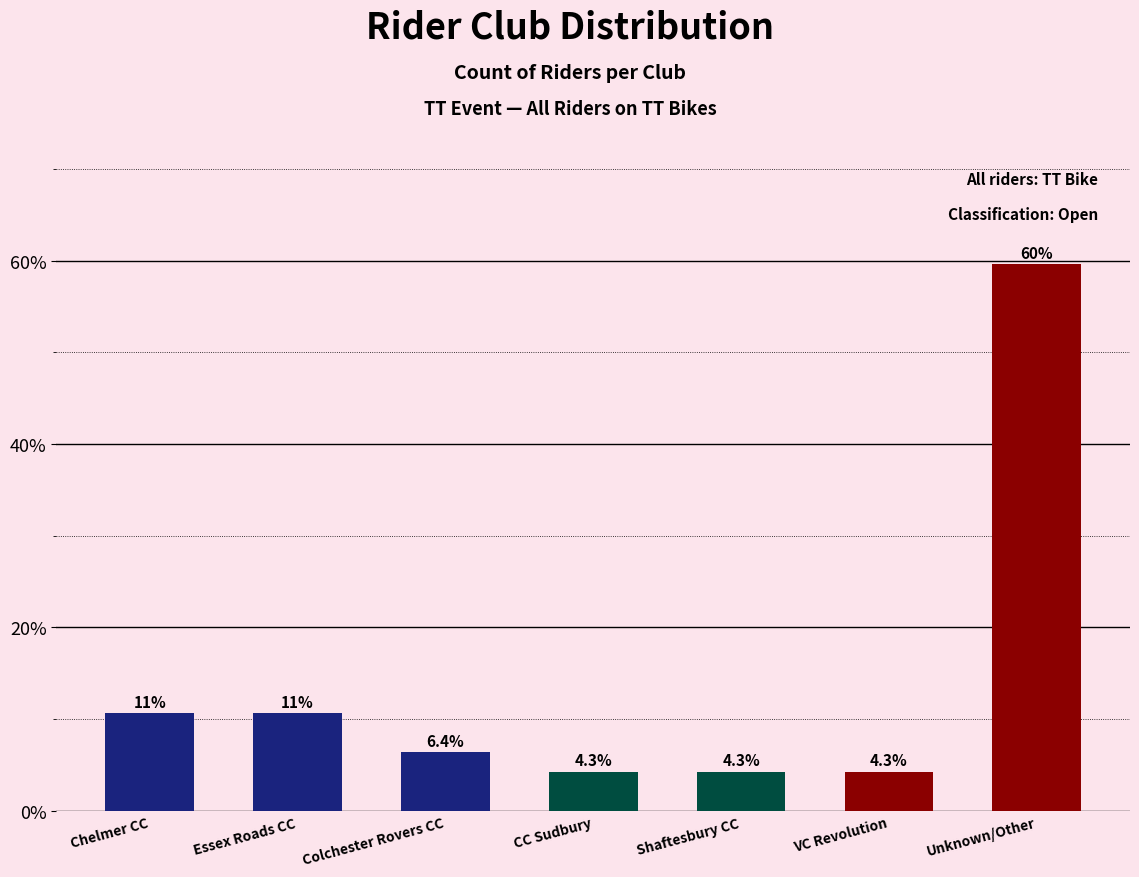

Reading left to right, extract all data points from this chart.

10.6	10.6	6.4	4.3	4.3	4.3	59.6